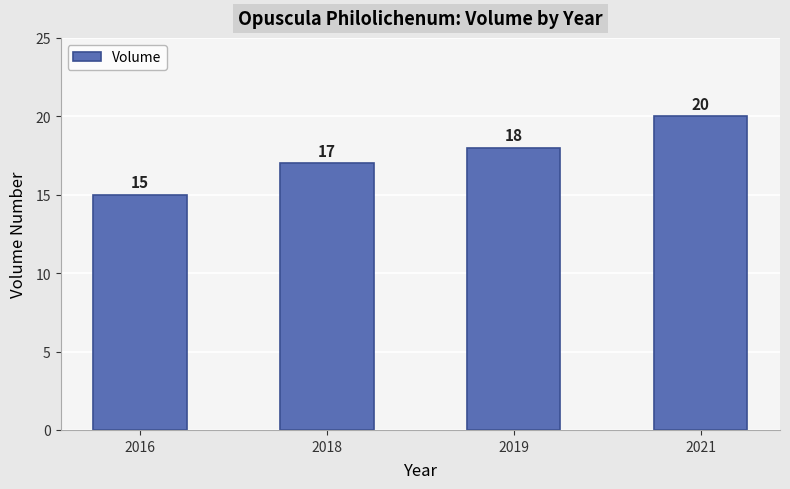

How many distinct data groups are displayed?

1